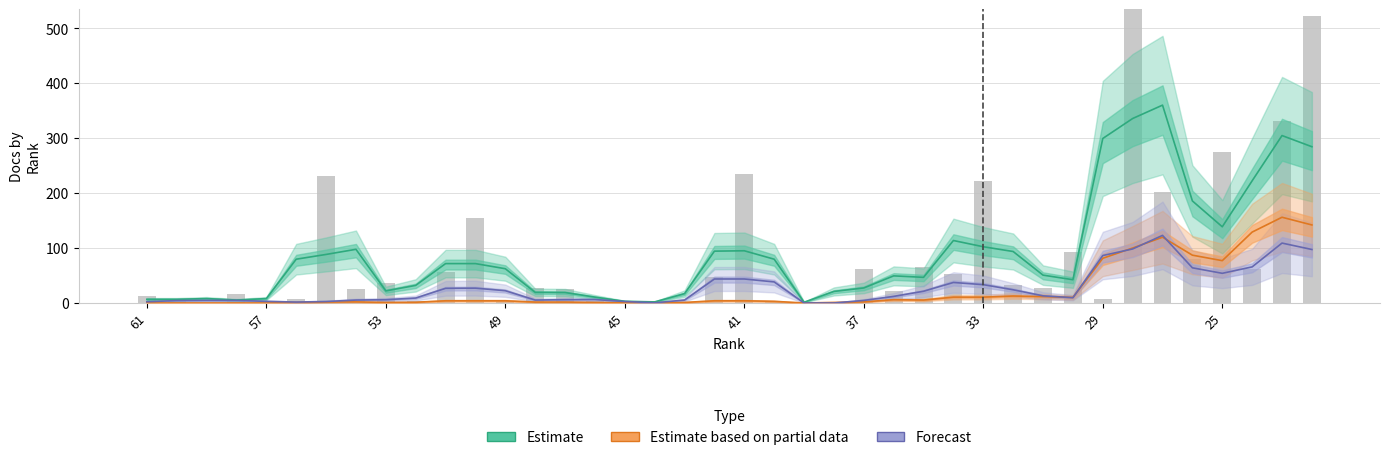

What are all the series names shown in the legend?

Estimate, Estimate based on partial data, Forecast